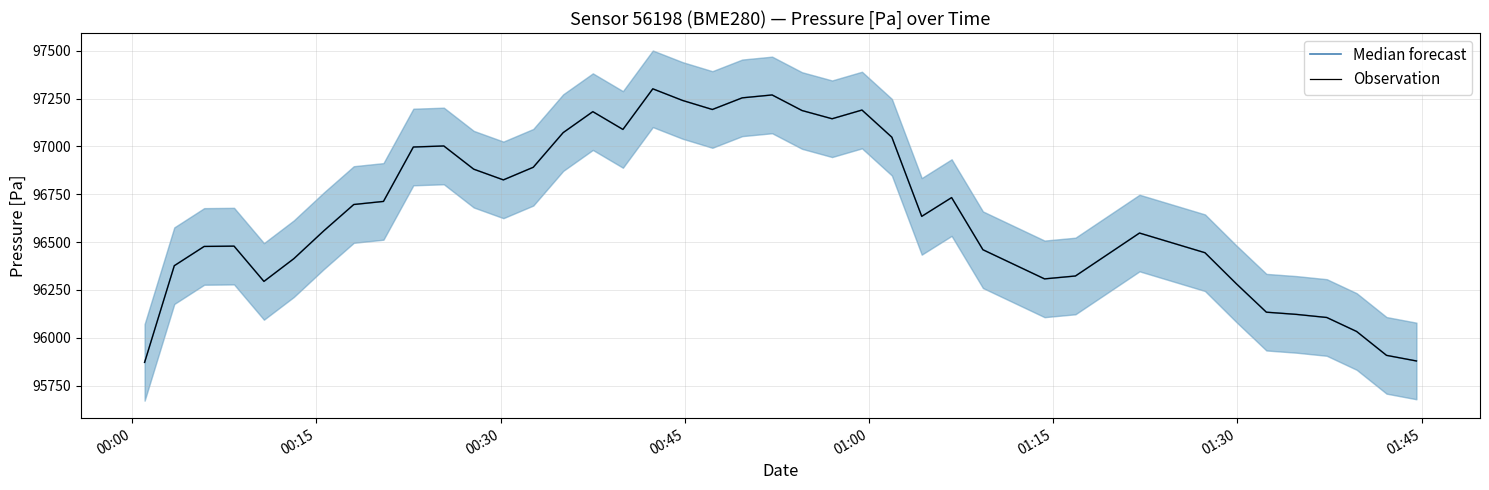

The Observation series shows 25840.7 at 24. True or false?

False